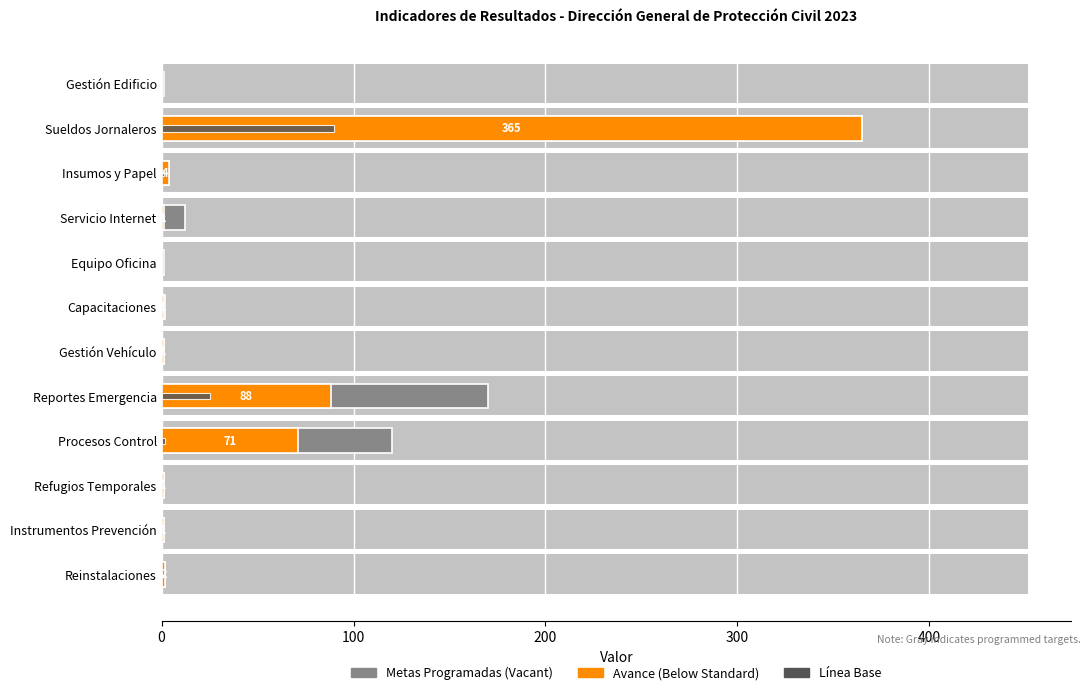

How many values in the Avance de Metas series are below 1?

2